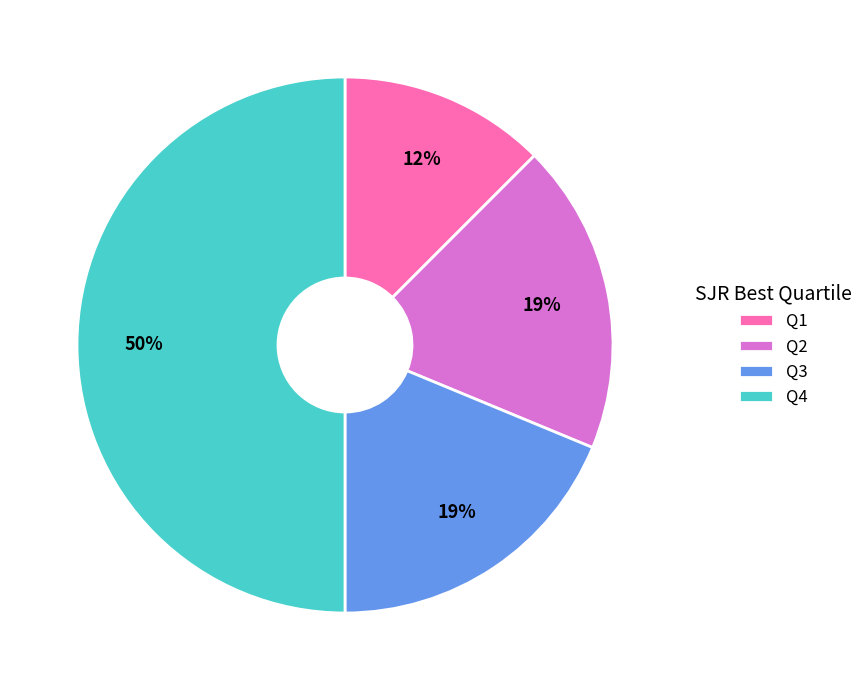

Count the number of slices in the pie.

4